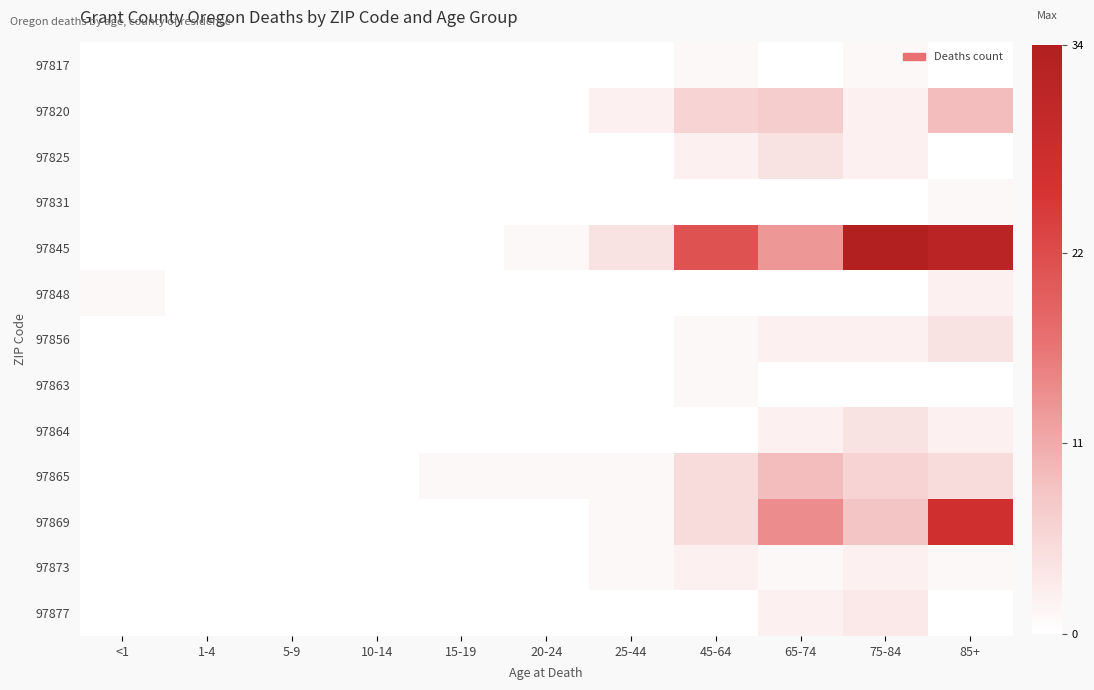

Which series has the widest spread of values?

97845